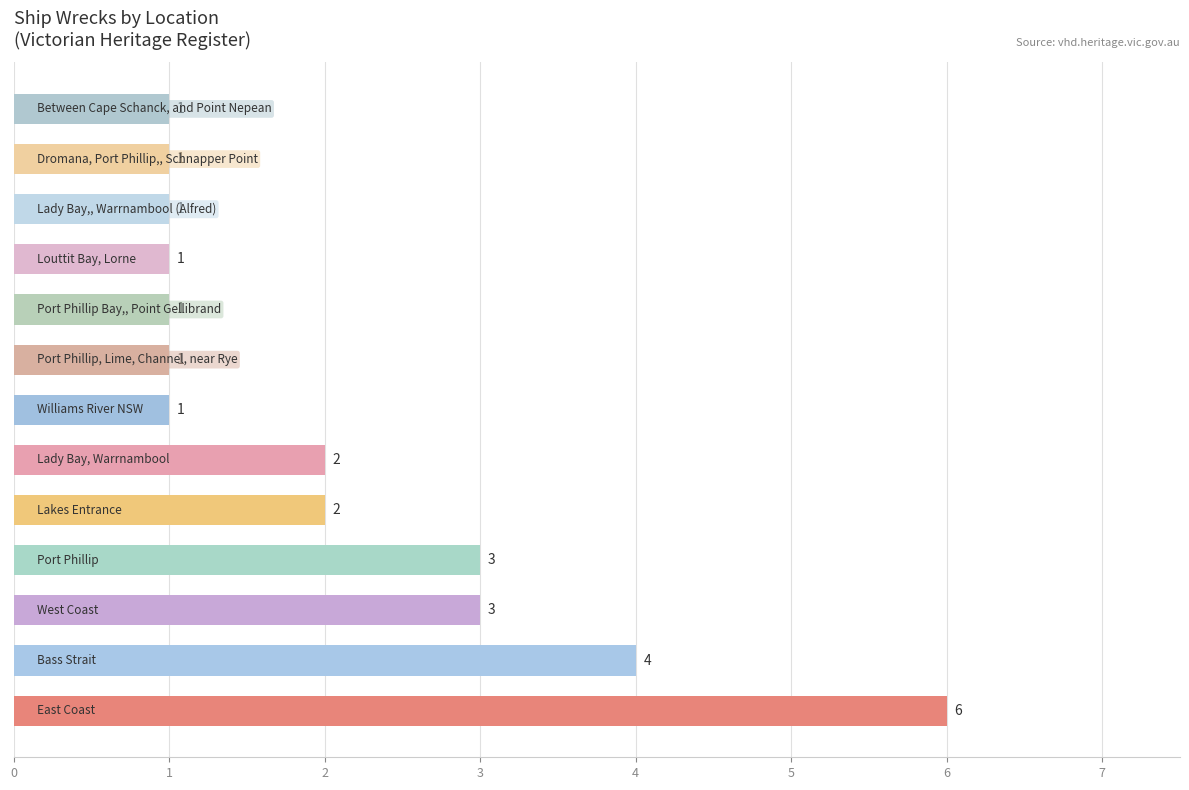

How many values are between 1 and 3?

11